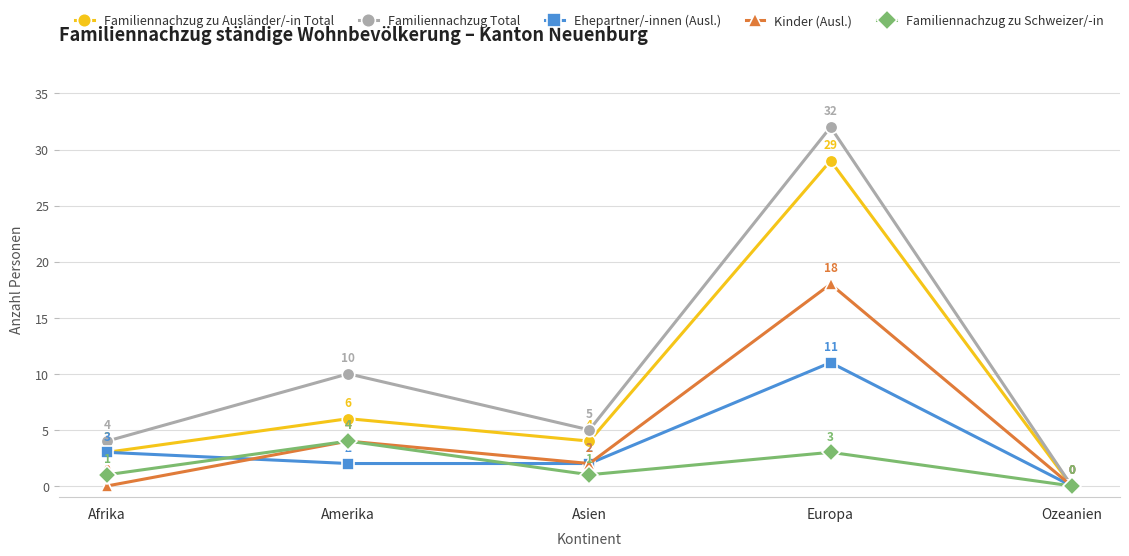

In Familiennachzug zu Schweizer/-in, how many points are lower than both neighbors (excluding endpoints)?

1